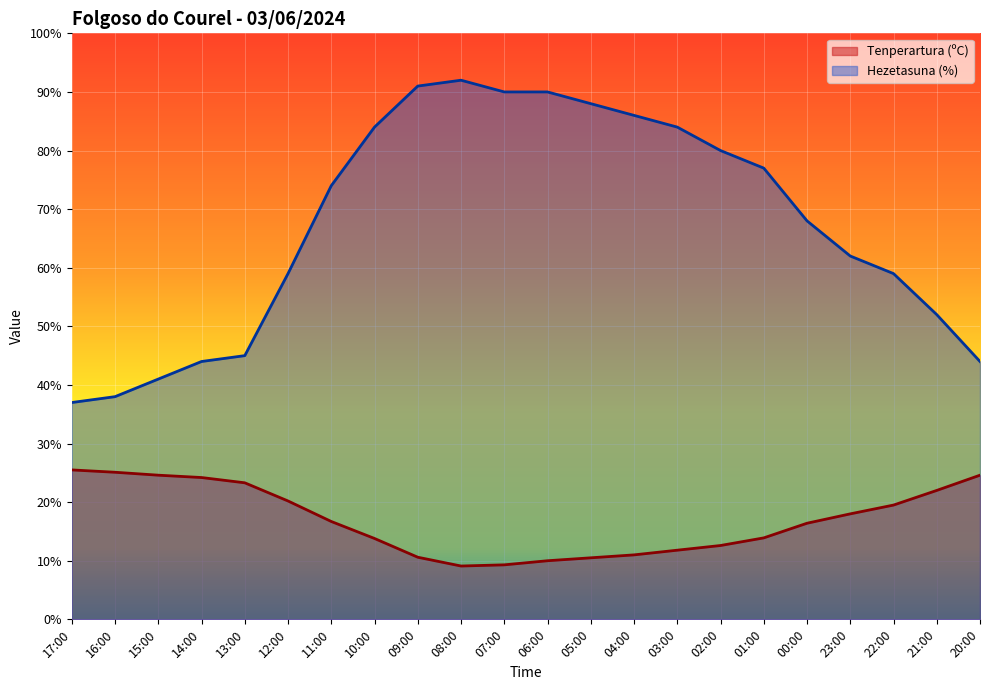

At 12:00, list the series in order from largest to smallest.

Hezetasuna (%), Tenperartura (ºC)